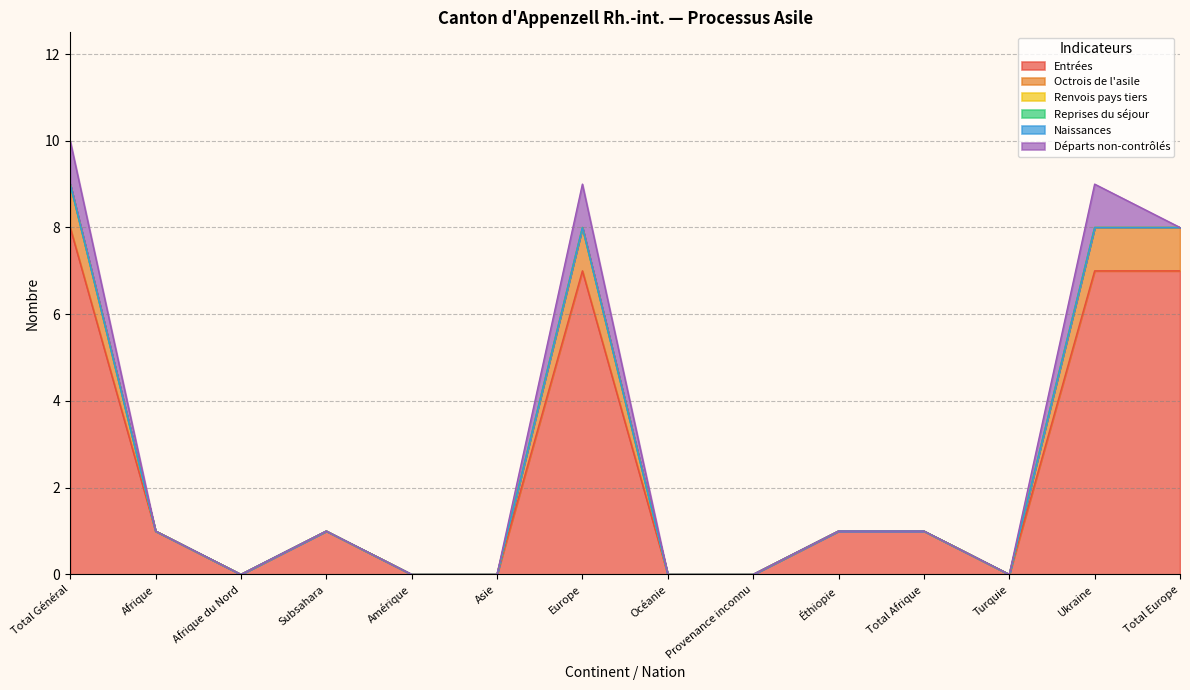

Rank the series by their maximum value, from highest to lowest.

Entrées, Octrois de l'asile, Départs non-contrôlés, Renvois pays tiers, Reprises du séjour, Naissances